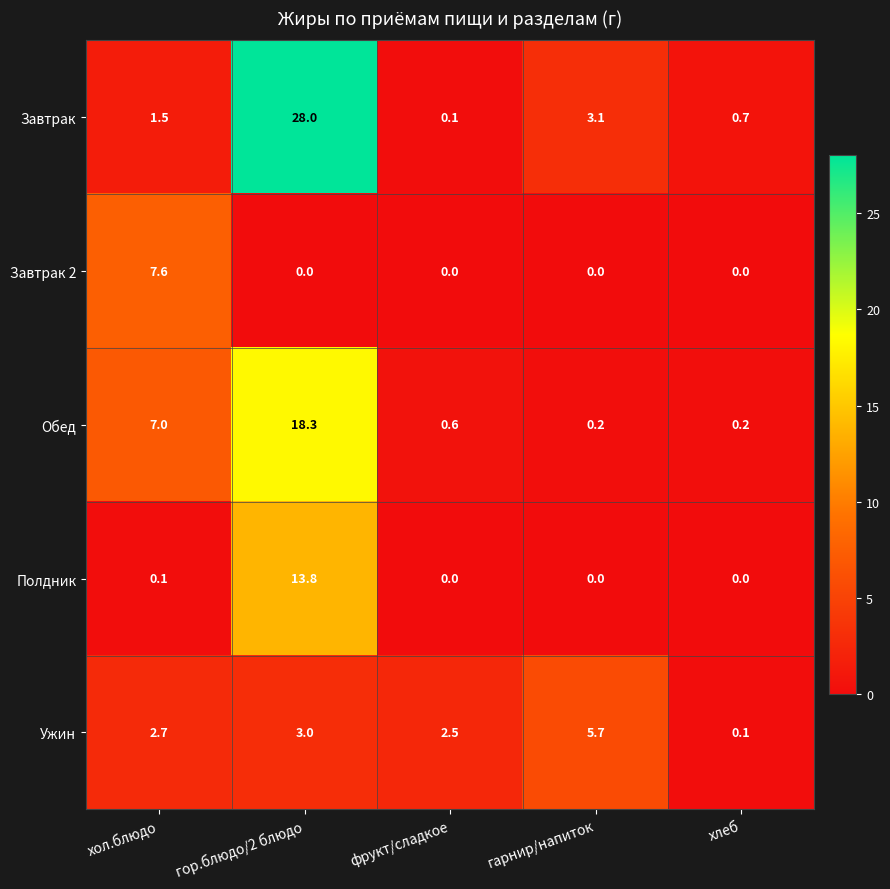

How many distinct data groups are displayed?

5